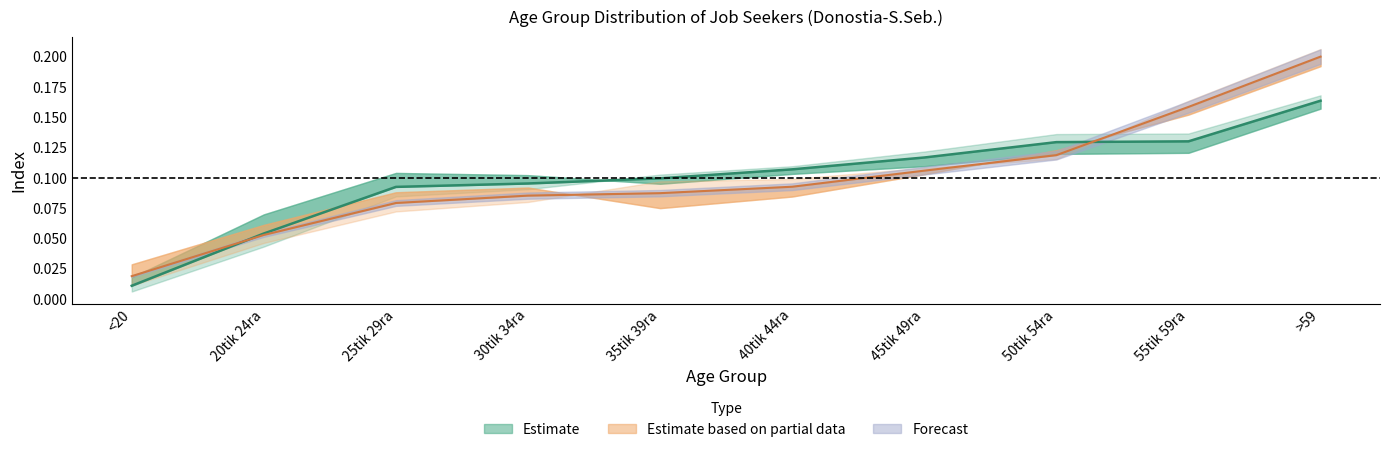

What is the label of the 8th point from the right?

25tik 29ra